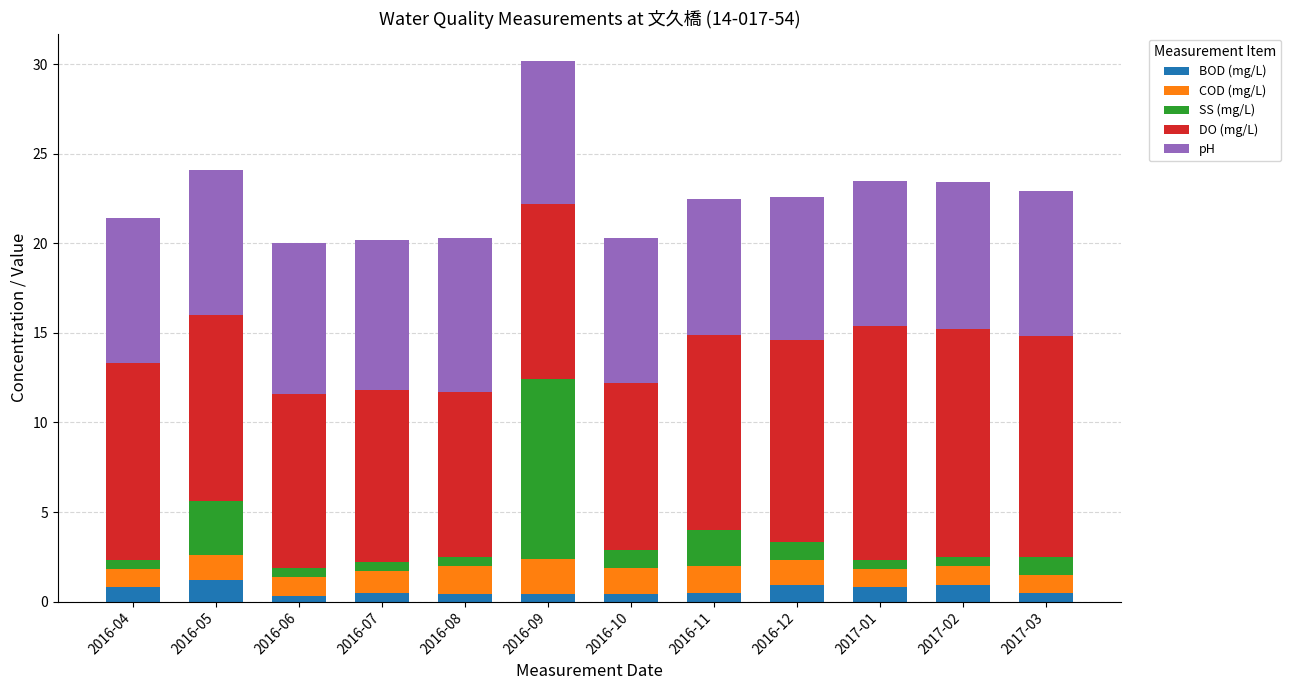

At which category is the sum across all series the highest?

2016-09